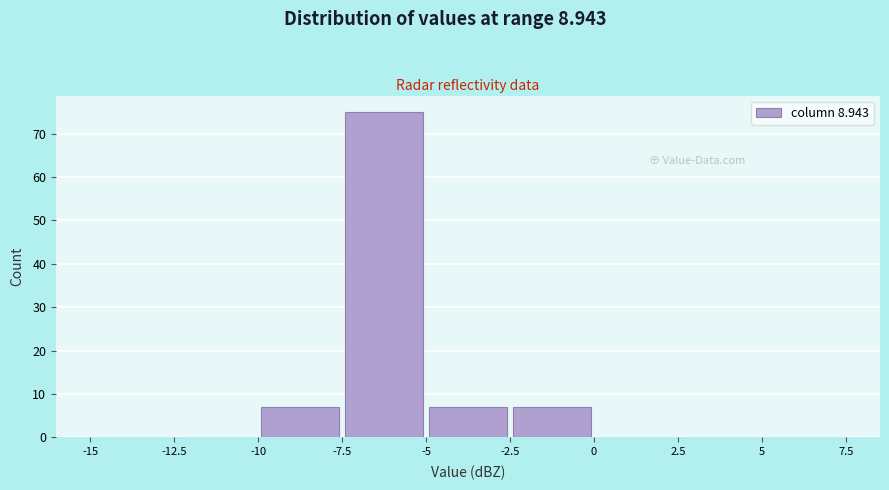

Over which range of the x-axis is the bar tallest?

-7.5 to -5